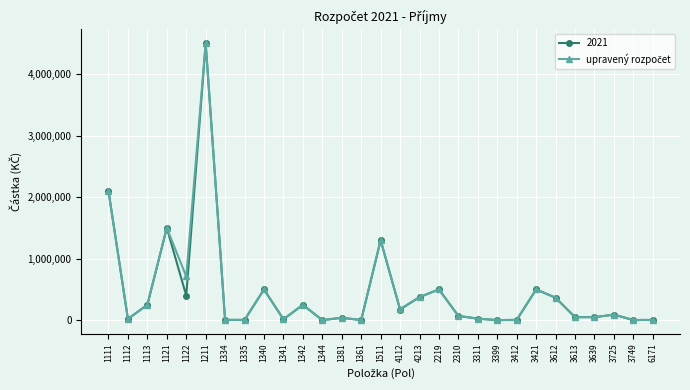

What is the greatest value displayed?

4500000